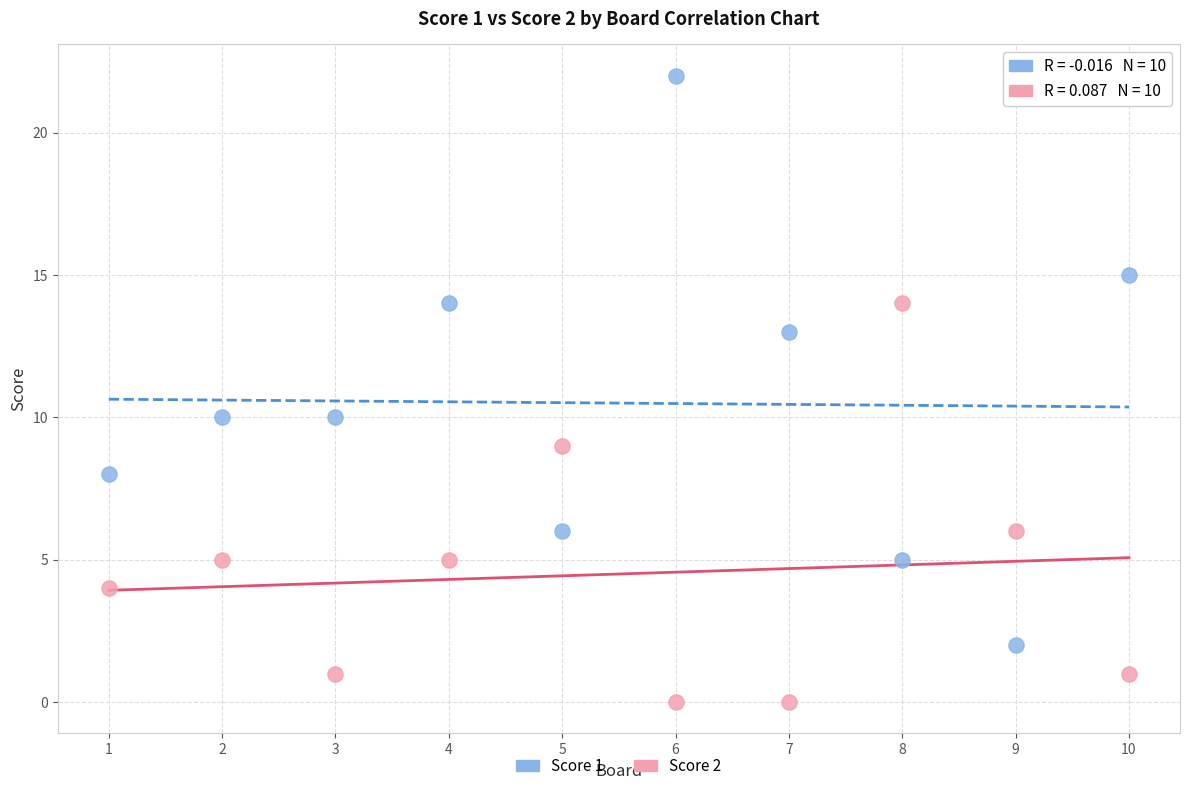

Which series contains the lowest Y value?

Score 2